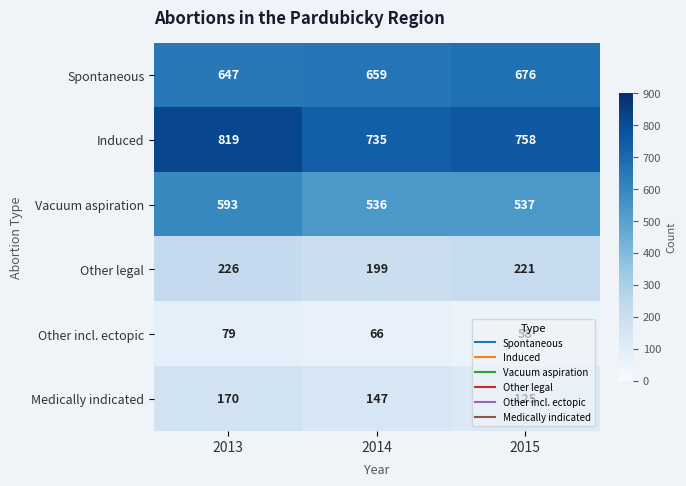

Count the Induced values in the range 735 to 819.

3